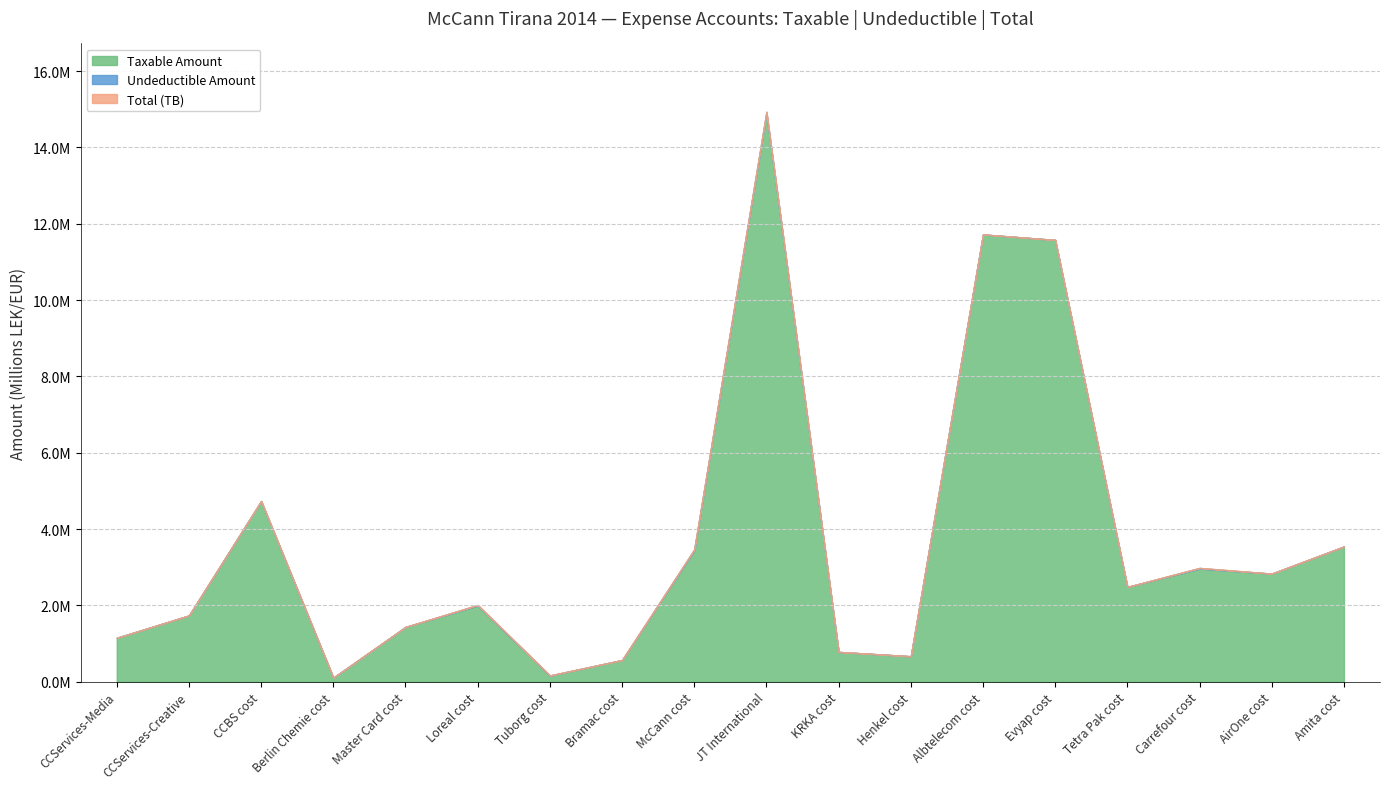

Between JT International and Evyap cost, which is larger?

JT International